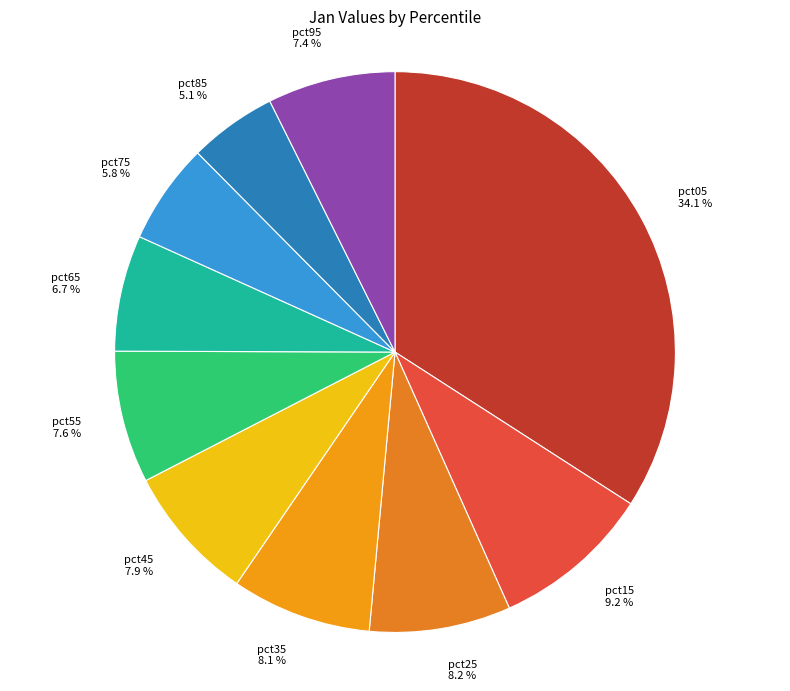

Does pct55 represent more than half of the total?

No